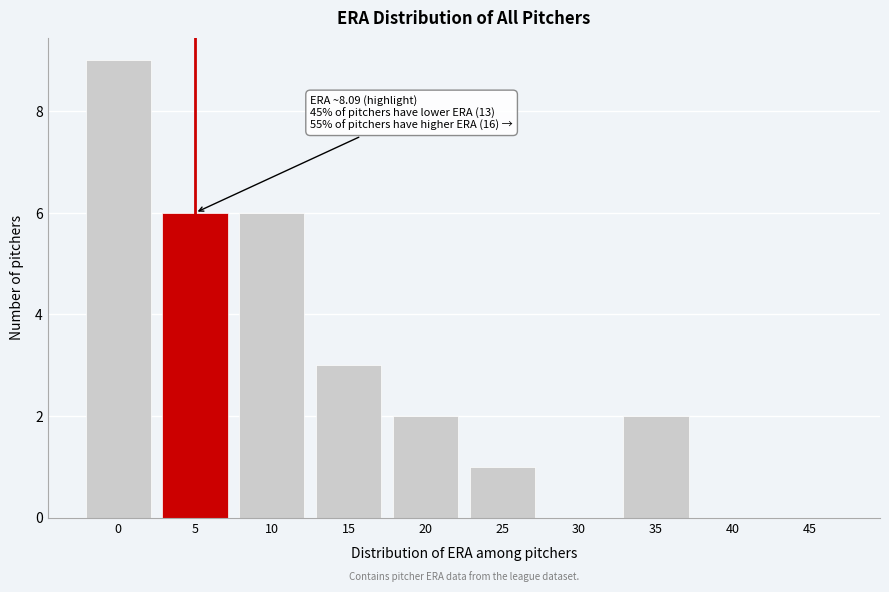

Reading right to left, what are all the values shown in this chart?

45=0	40=0	35=2	30=0	25=1	20=2	15=3	10=6	5=6	0=9